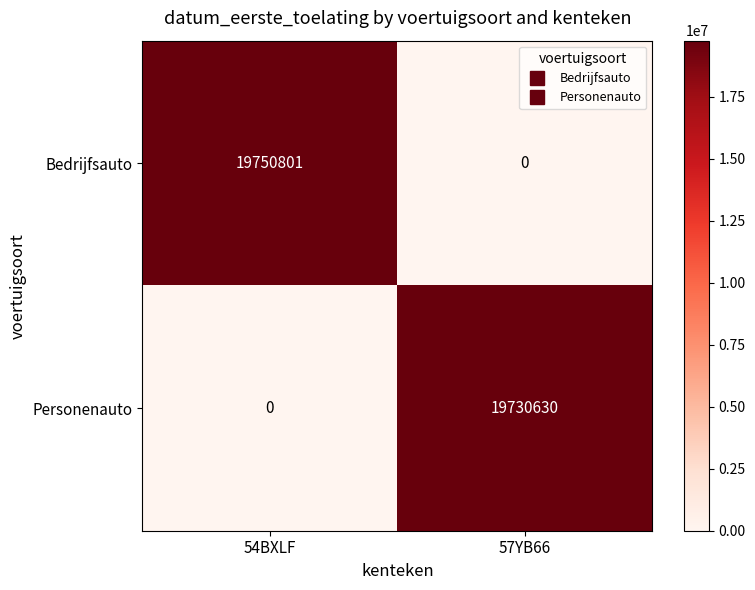

Which category has the highest value across all series?

54BXLF